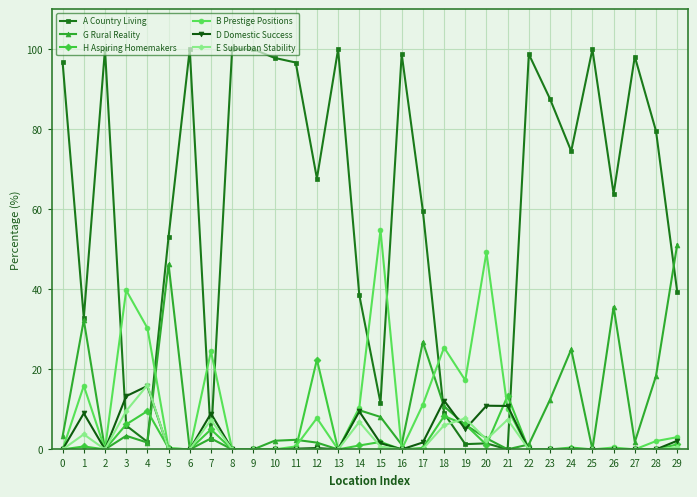

What is the difference between the E Suburban Stability values at 10 and 19?

7.8